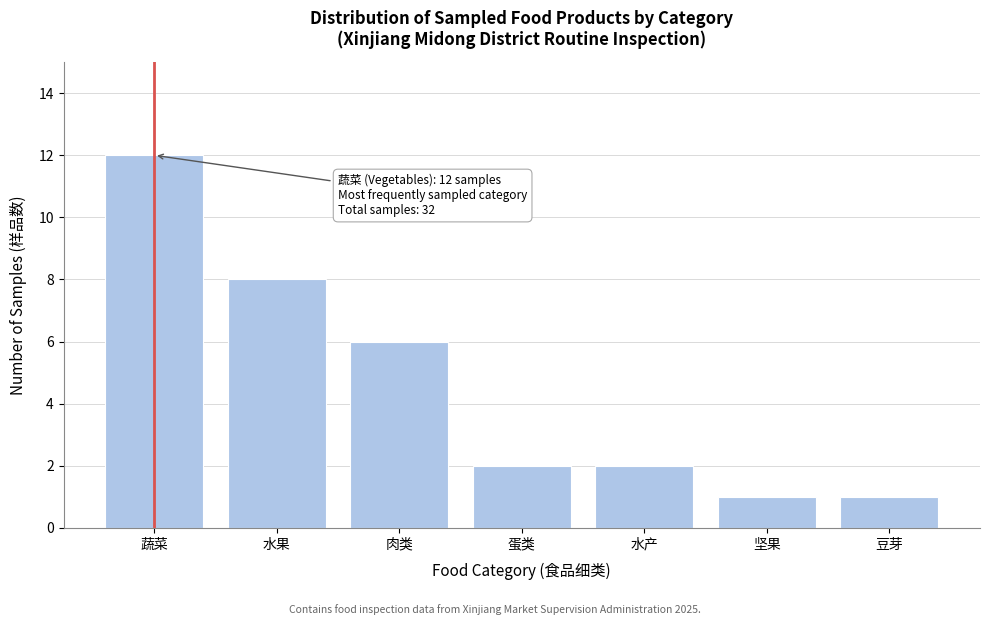

Reading left to right, extract all data points from this chart.

12	8	6	2	2	1	1